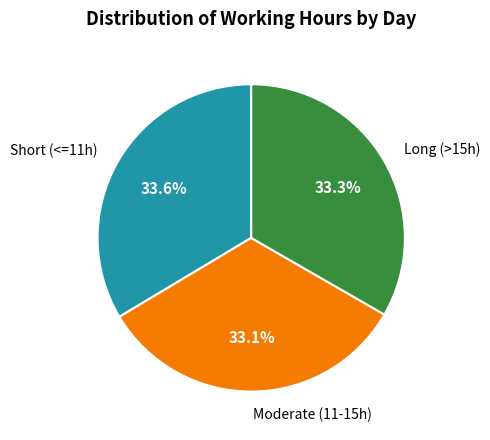

Does any single category account for the majority?

No